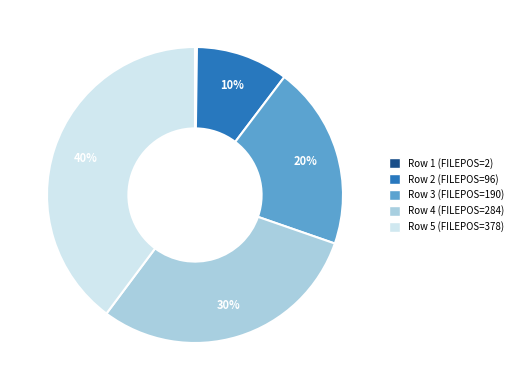

Is there a majority slice in this chart?

No